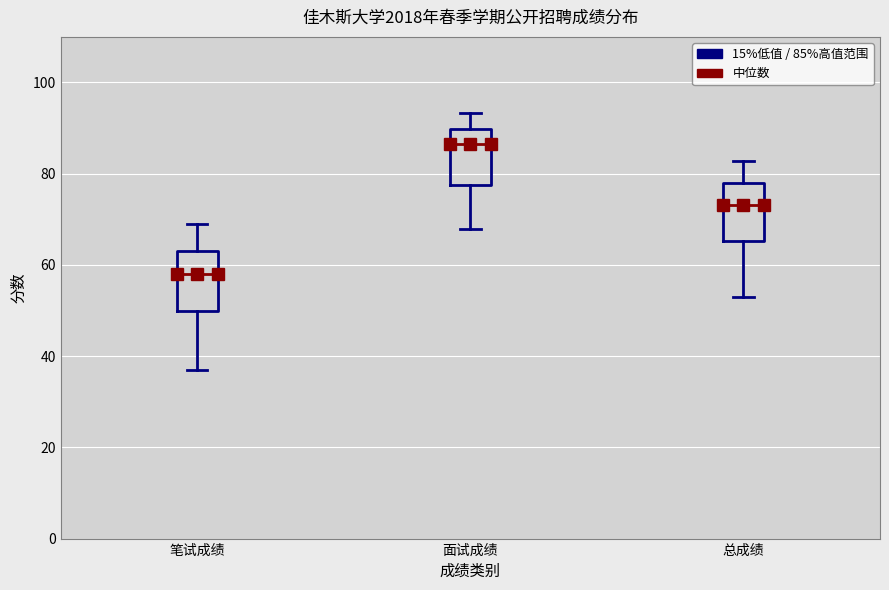

Reading left to right, read every box against the y-axis: the position of its median line, the range the box covers, and the ends of its whiskers. The values are not printed on the chart, so give them approximately, as read against the axis.

笔试成绩: median 58, box 50 to 64, whiskers 38 to 70
面试成绩: median 86, box 78 to 90, whiskers 68 to 94
总成绩: median 74, box 66 to 78, whiskers 52 to 82